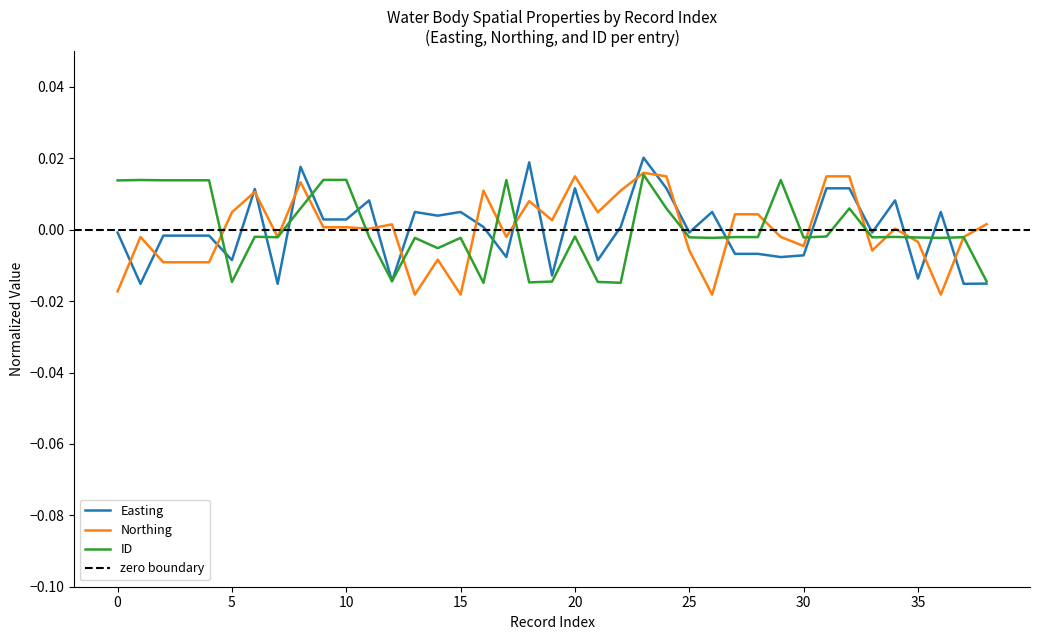

At how many categories does at least one series exceed 0?

33